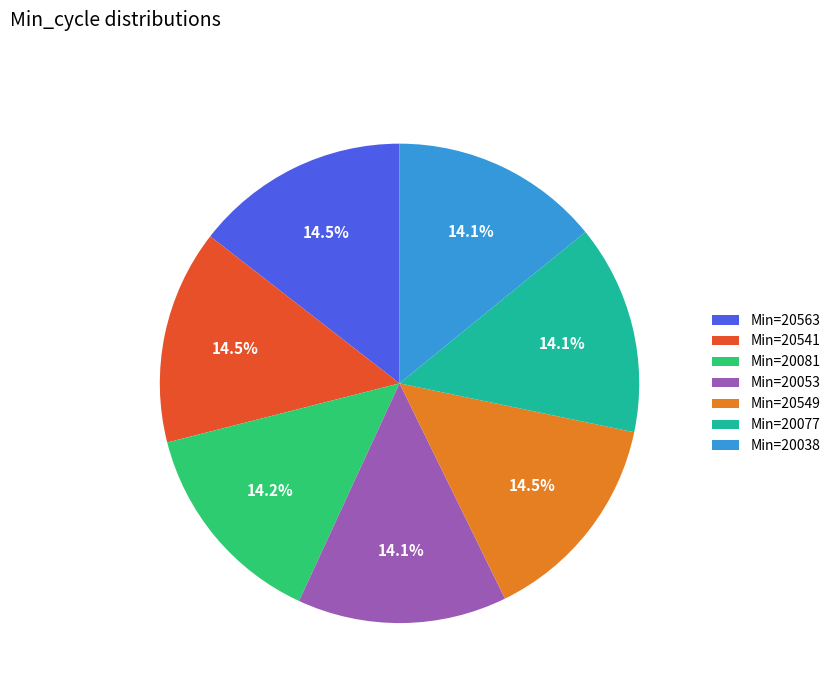

Is there any slice that represents more than half of the pie?

No